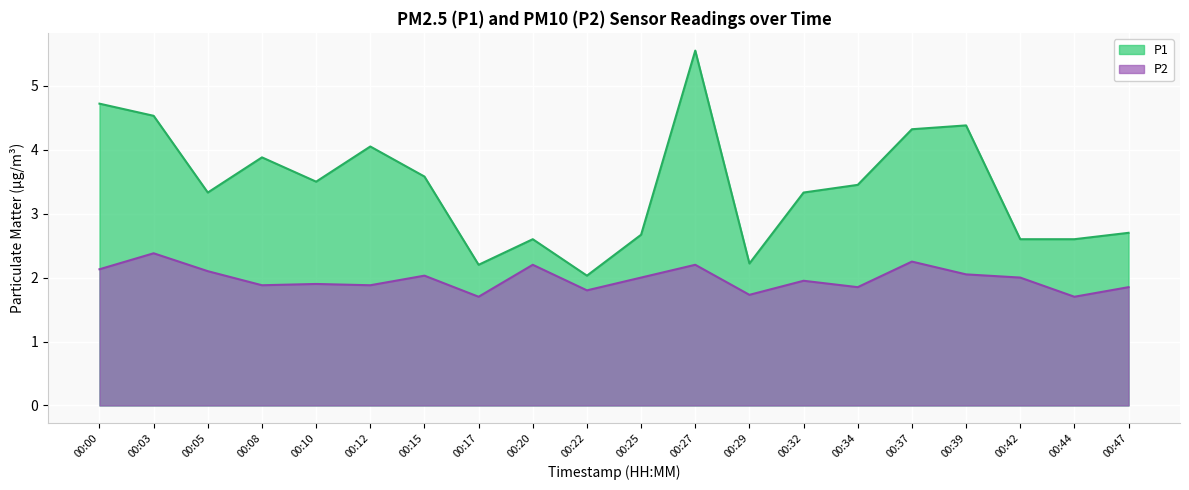

How many data points does each series have?

20